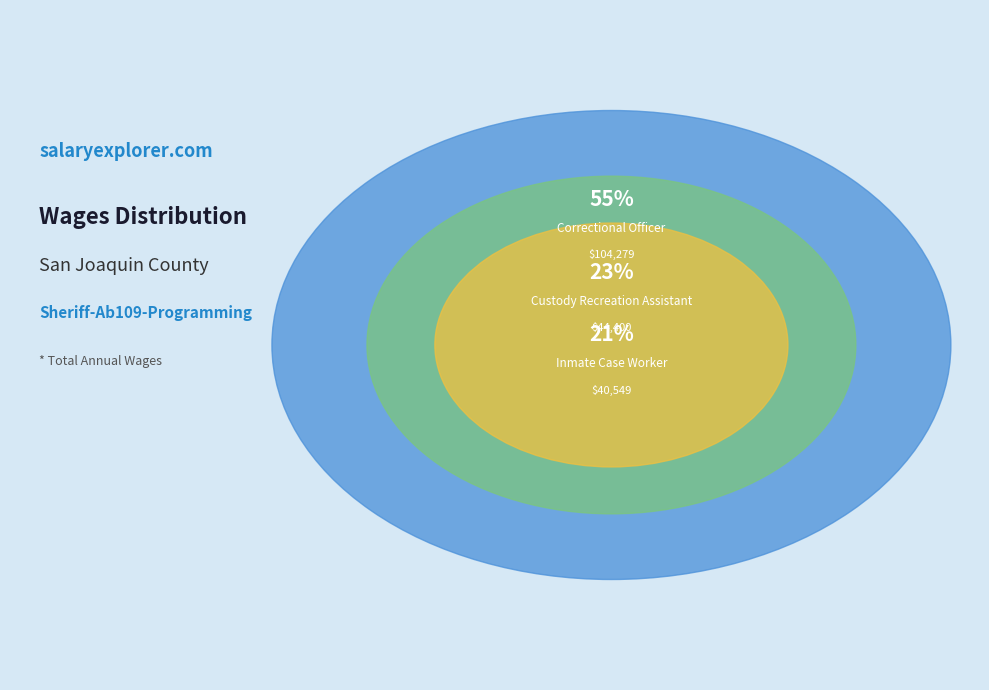

Which slice represents more than half of the pie?

Correctional Officer